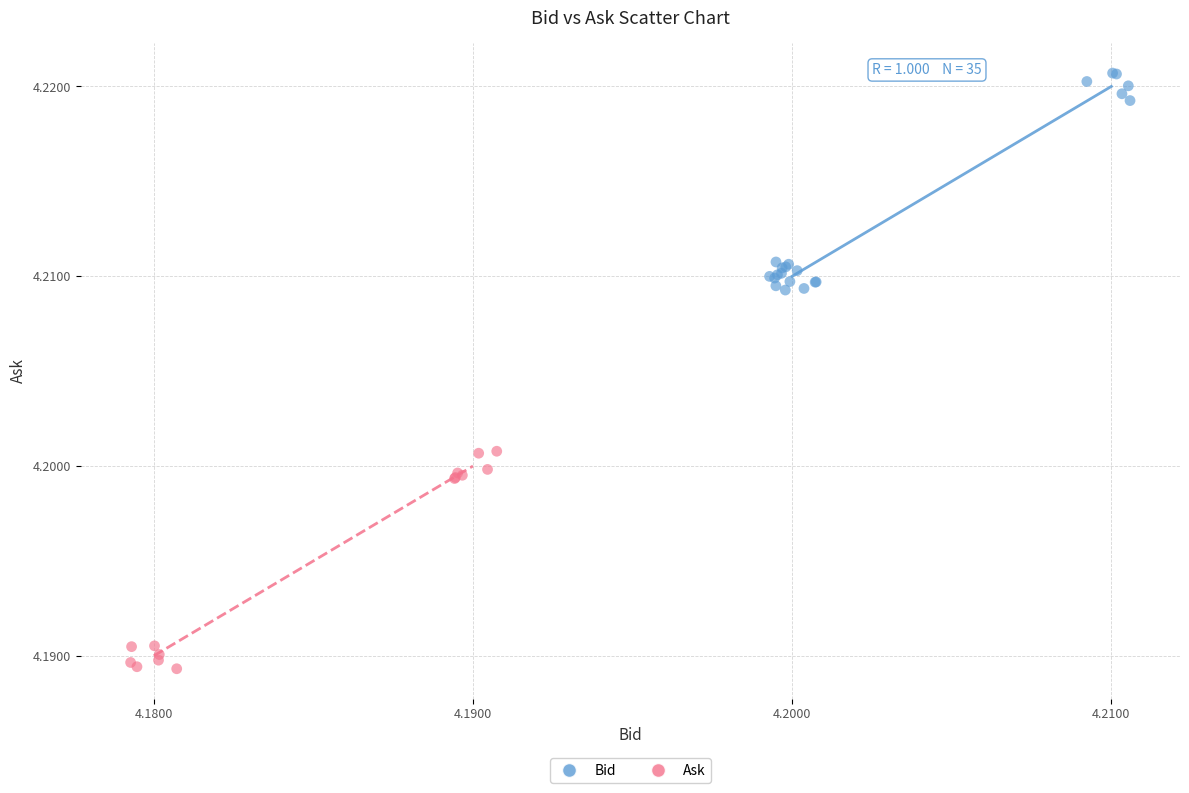

Which series contains the highest Y value?

Bid